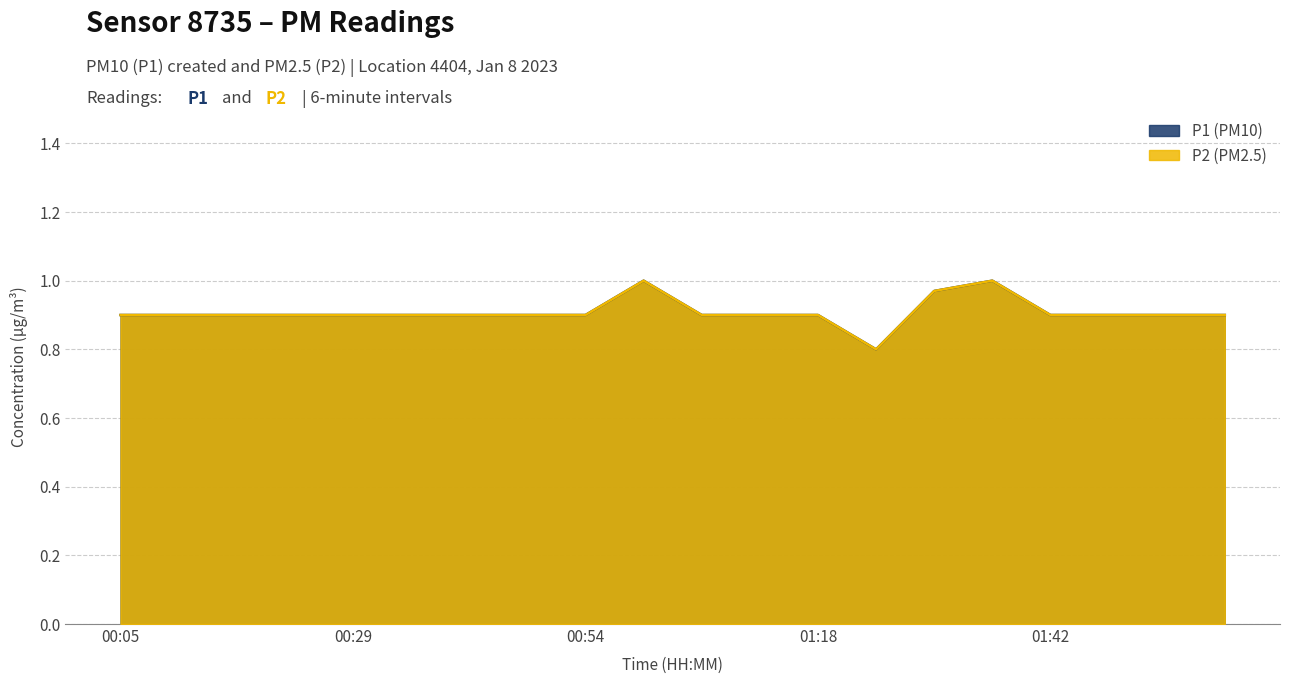

True or false: P1 and P2 intersect in this chart.

False